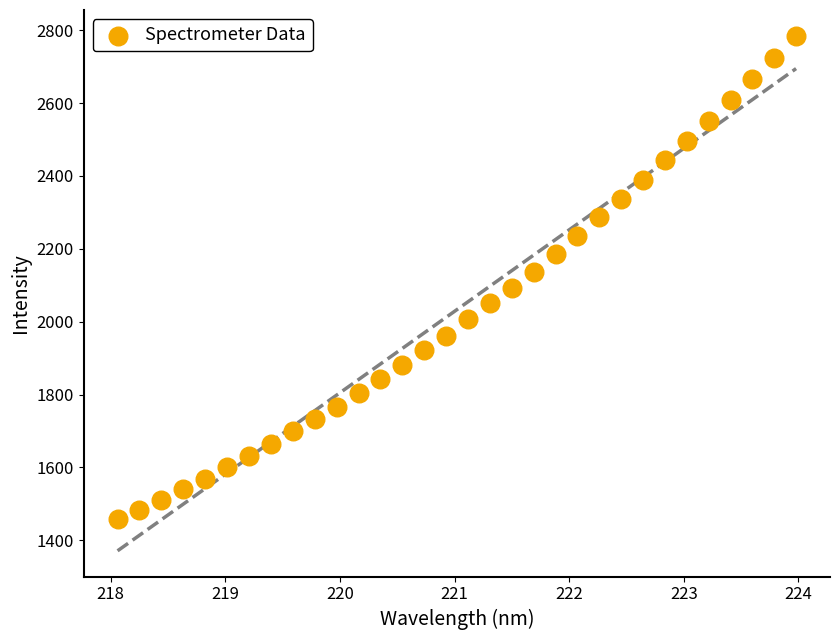

What is the range of X values (max minus min)?

5.9